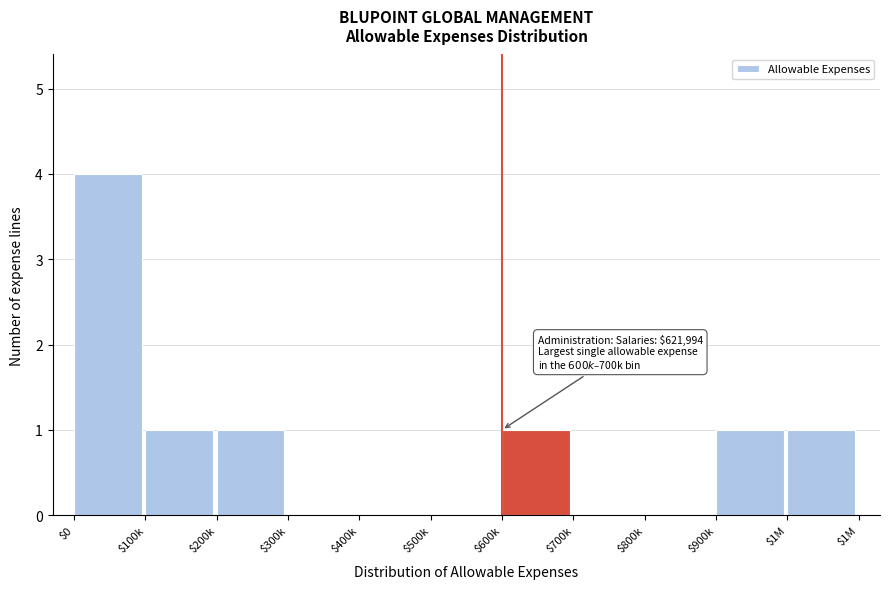

What is the sum of all values?

9